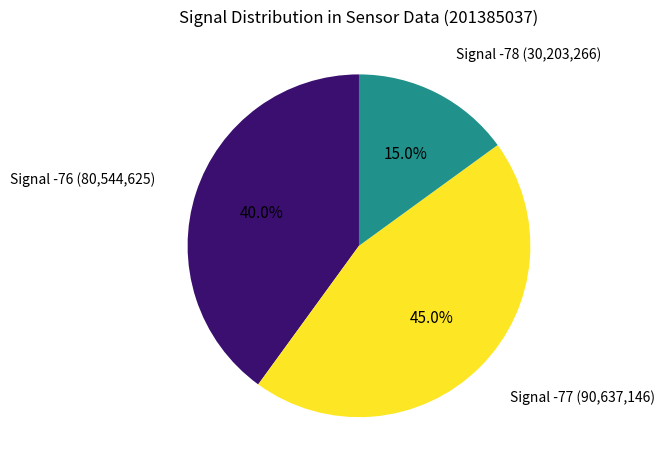

Is there any slice that represents more than half of the pie?

No